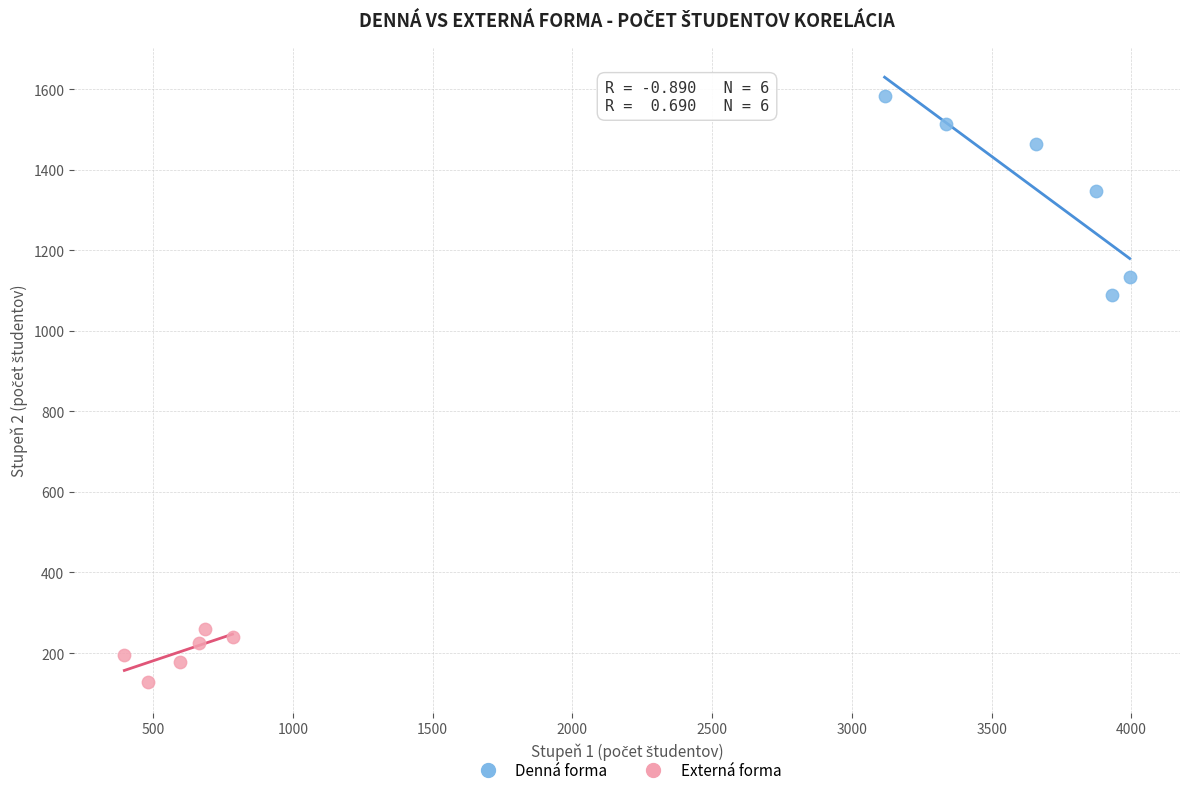

Which series contains the lowest Y value?

Externá forma